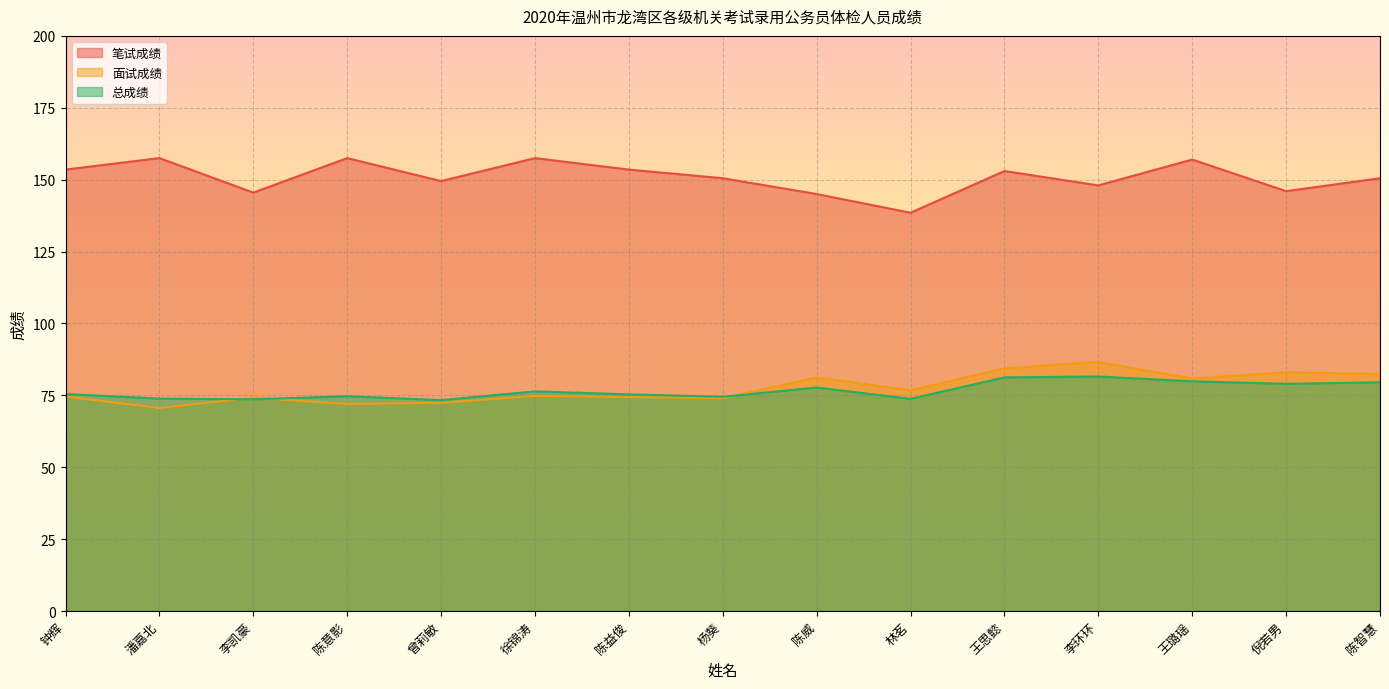

How many interior local peaks does the 面试成绩 series have?

5